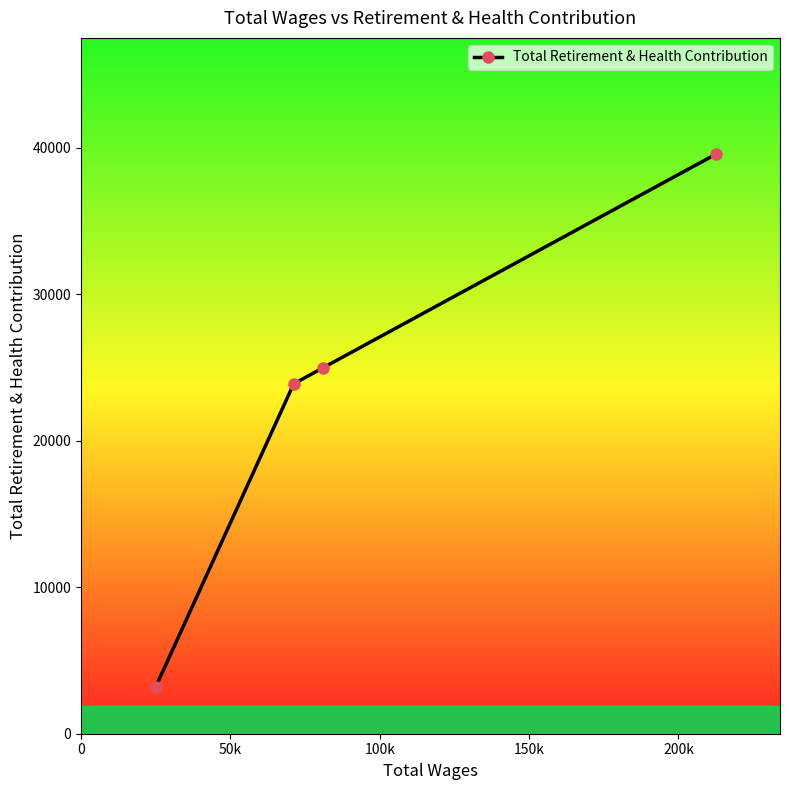

What is the value of the 4th point from the left?

39574